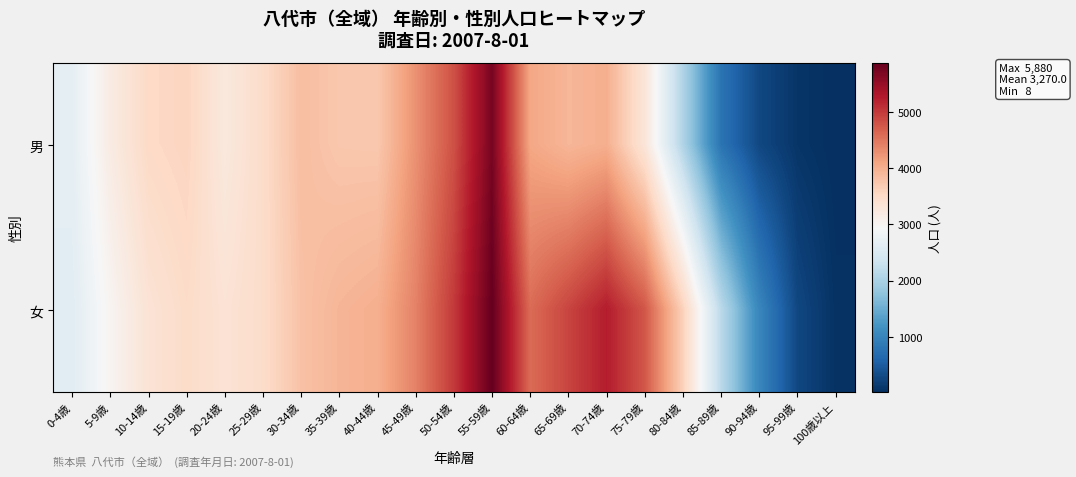

What is the total value across all series at 95-99歳?

345